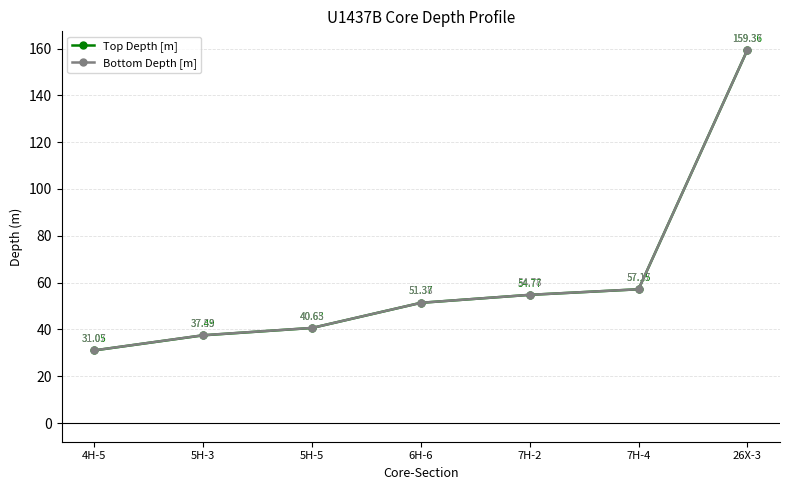

What is the value of the Top Depth [m] point at the 7th from the left?

159.4